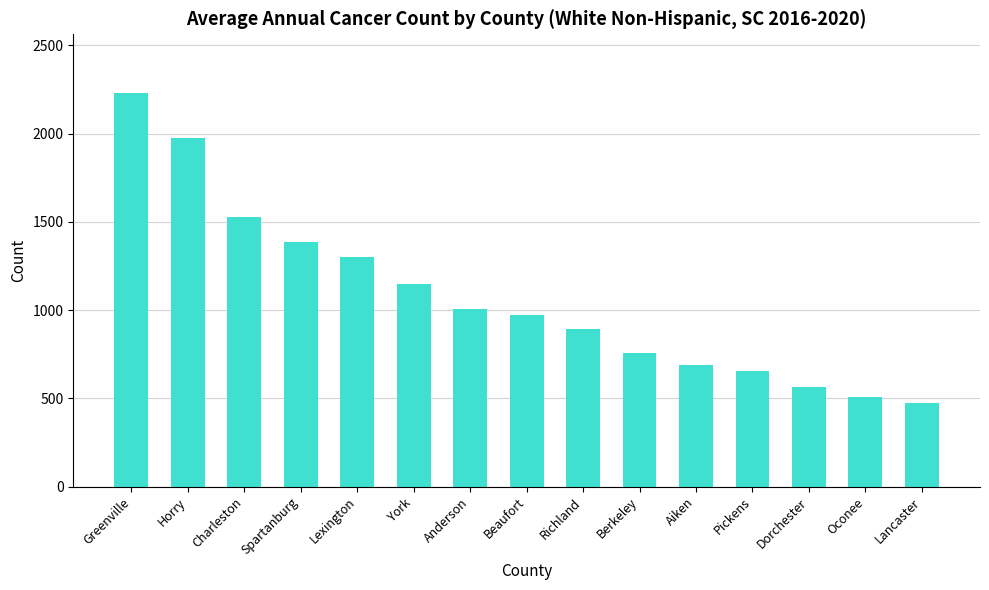

How many bars are there in total?

15